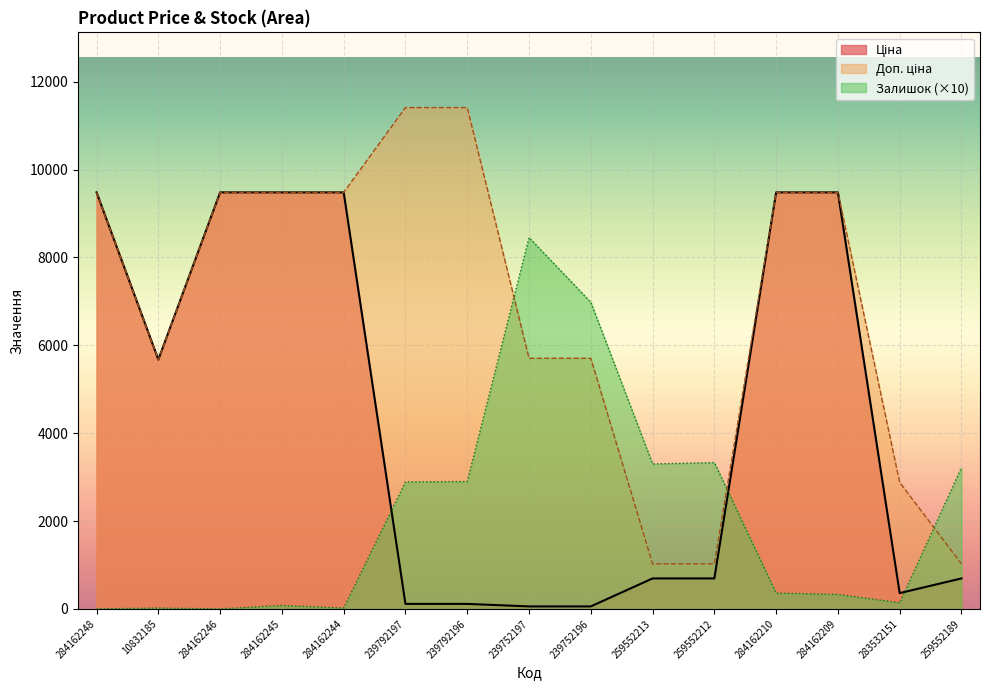

At 284162209, list the series in order from smallest to largest.

Залишок, Ціна, Доп. ціна